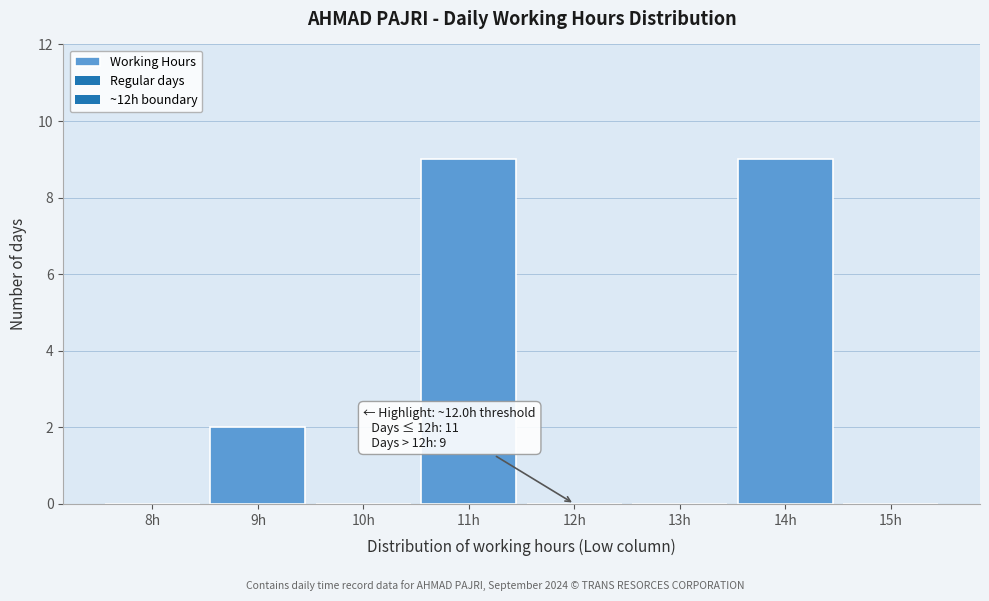

Reading left to right, extract all data points from this chart.

8h=0	9h=2	10h=0	11h=9	12h=0	13h=0	14h=9	15h=0